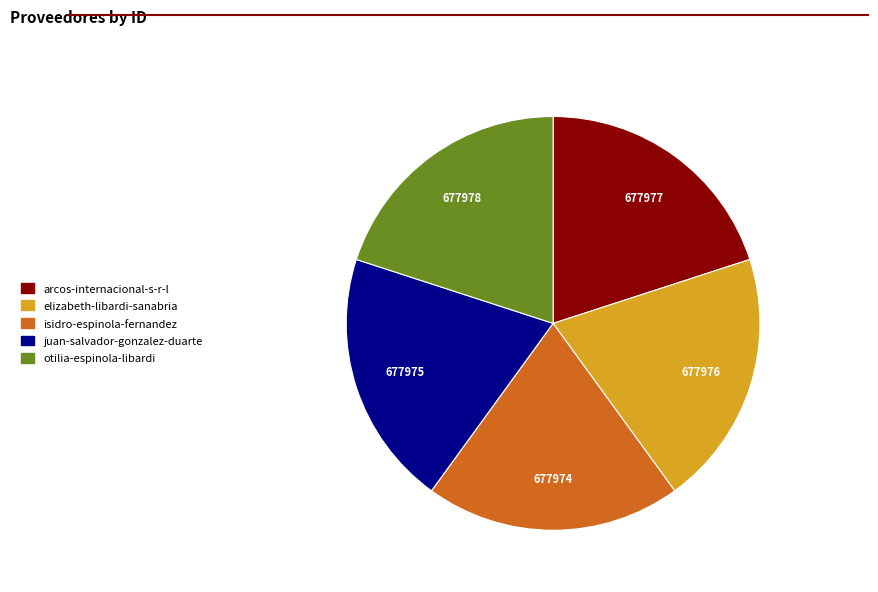

Is there any slice that represents more than half of the pie?

No